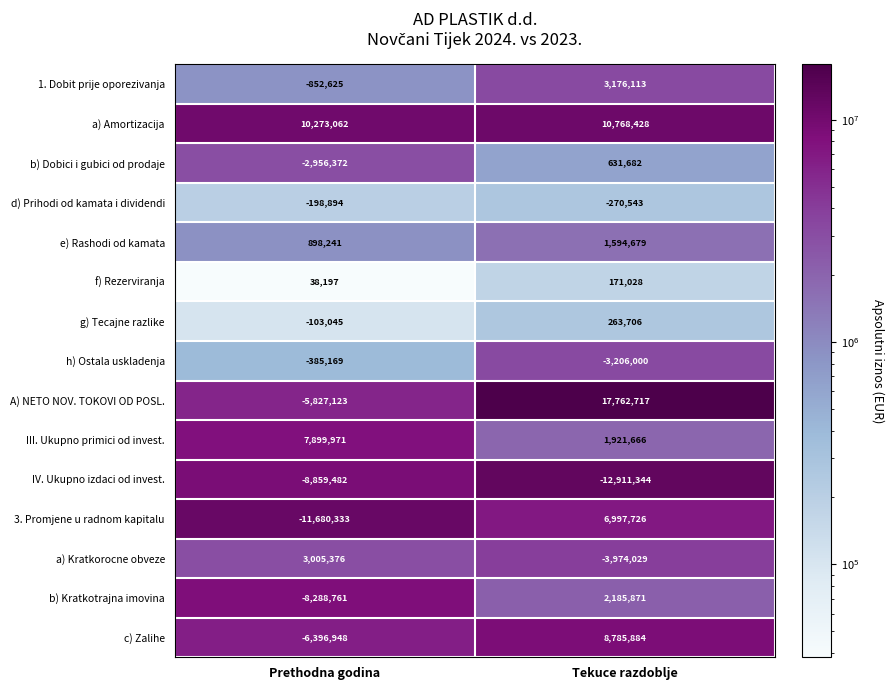

Read the b) Kratkotrajna imovina value at Tekuce razdoblje, to the nearest 100.

2185900